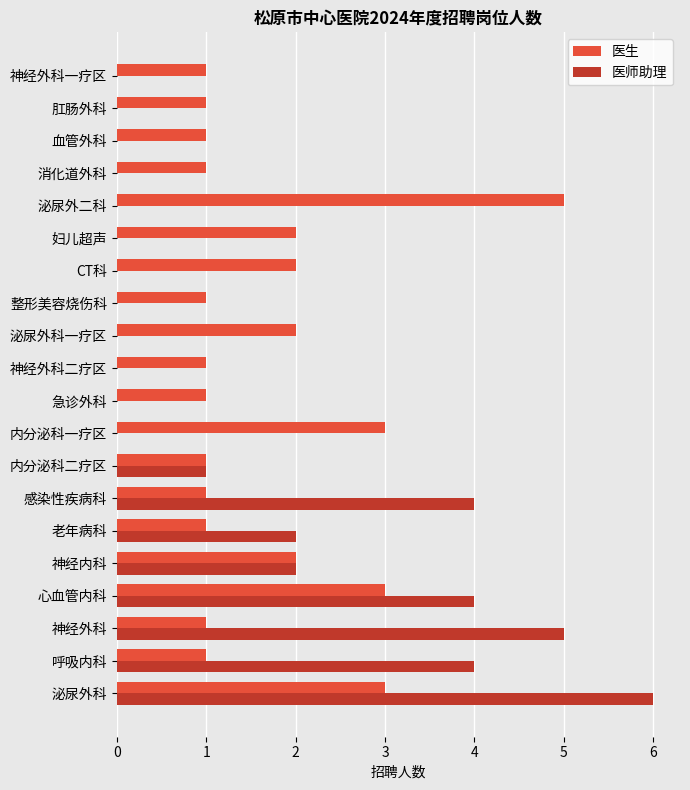

How many 医师助理 values are between 0 and 4?

18